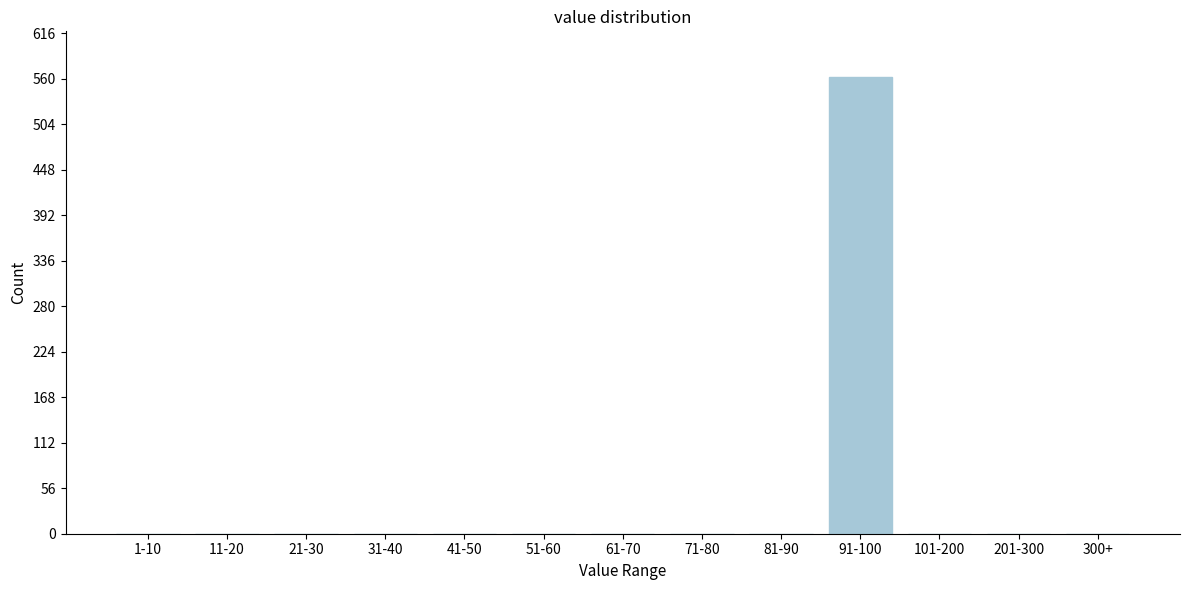

Reading left to right, list all the values displayed in this chart.

1-10=0	11-20=0	21-30=0	31-40=0	41-50=0	51-60=0	61-70=0	71-80=0	81-90=0	91-100=562	101-200=0	201-300=0	300+=0